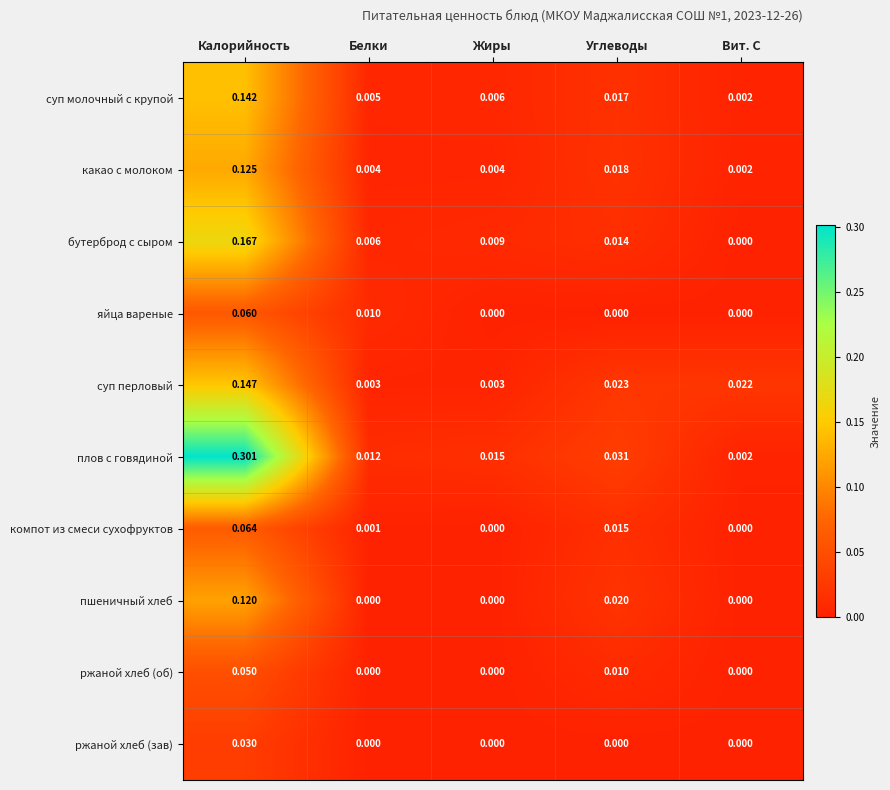

Rank the categories by бутерброд с сыром value from lowest to highest.

Вит. С, Белки, Жиры, Углеводы, Калорийность